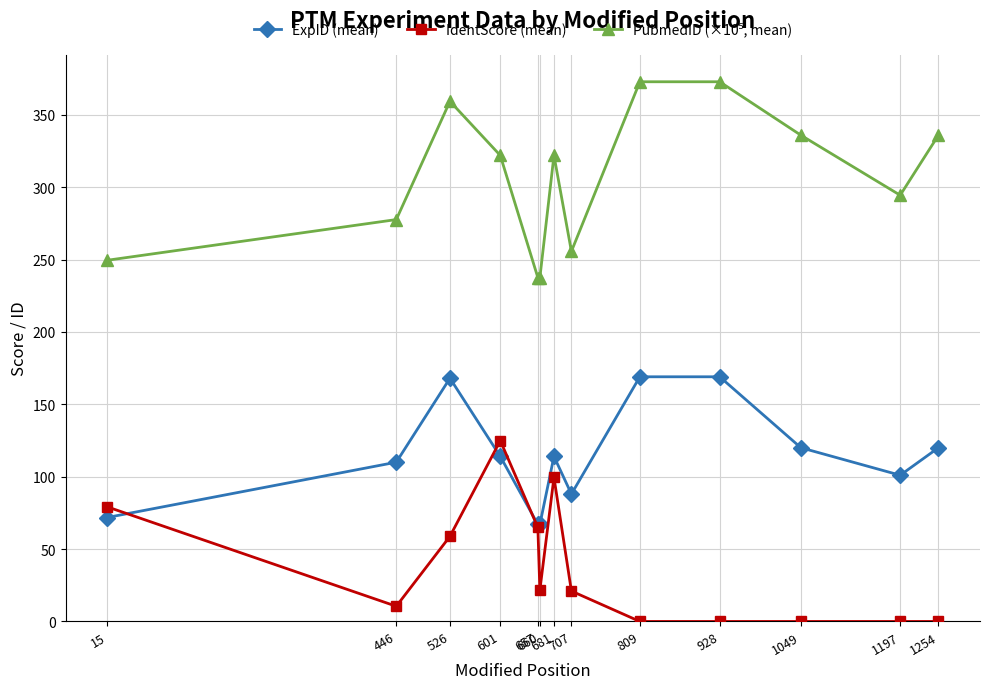

What is the greatest value displayed?

372.8